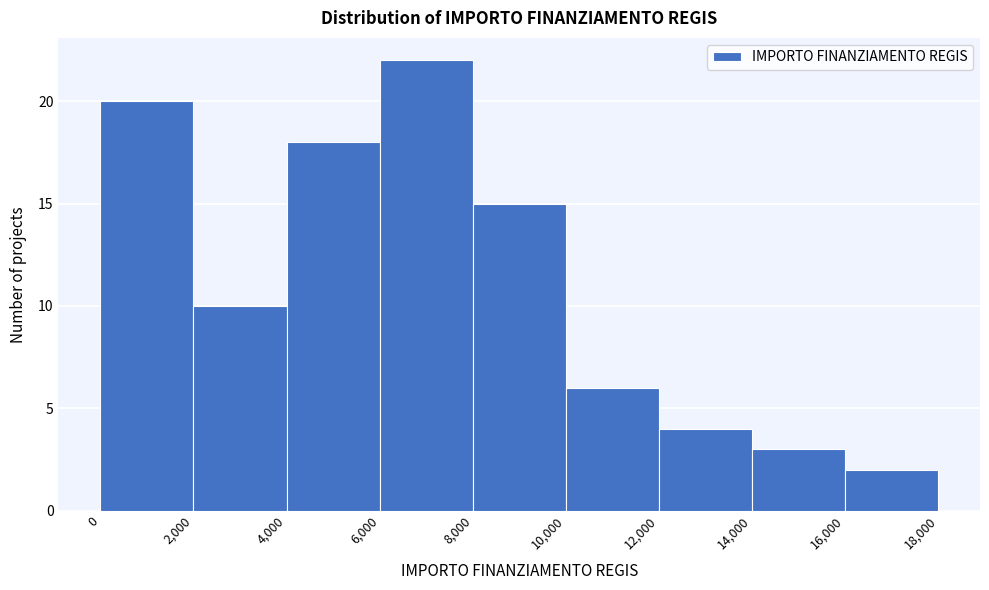

Reading left to right, transcribe this chart: for each bar, give the range it covers on the x-axis and its height. The values are not printed on the chart, so give them approximately, as read against the axis.

0 to 2,000: 20
2,000 to 4,000: 10
4,000 to 6,000: 18
6,000 to 8,000: 22
8,000 to 10,000: 15
10,000 to 12,000: 6
12,000 to 14,000: 4
14,000 to 16,000: 3
16,000 to 18,000: 2